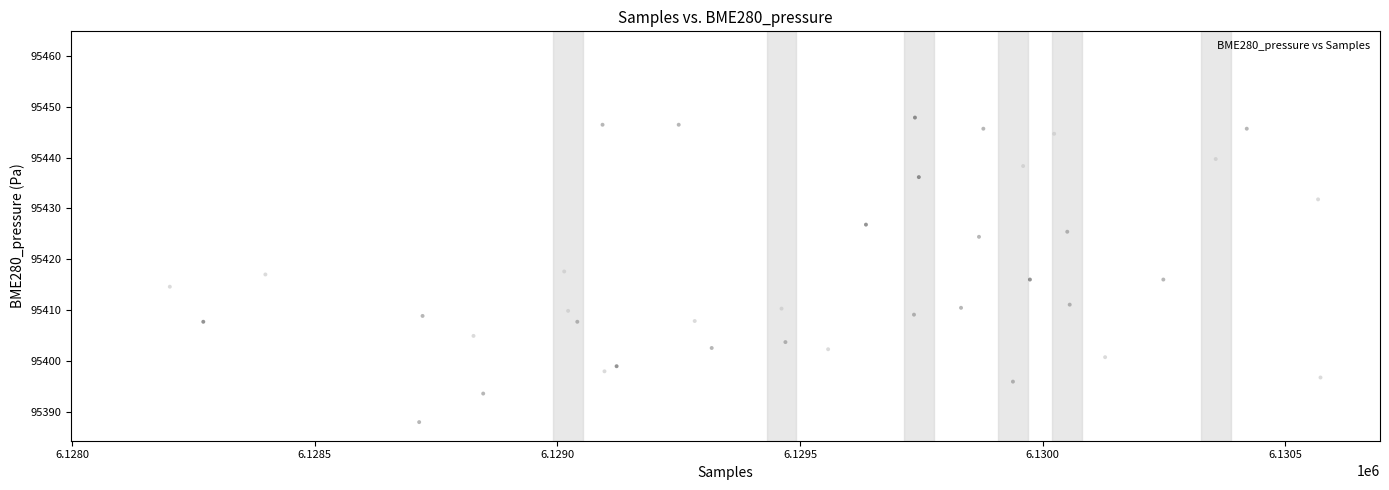

What is the range of X values (max minus min)?

2453.0